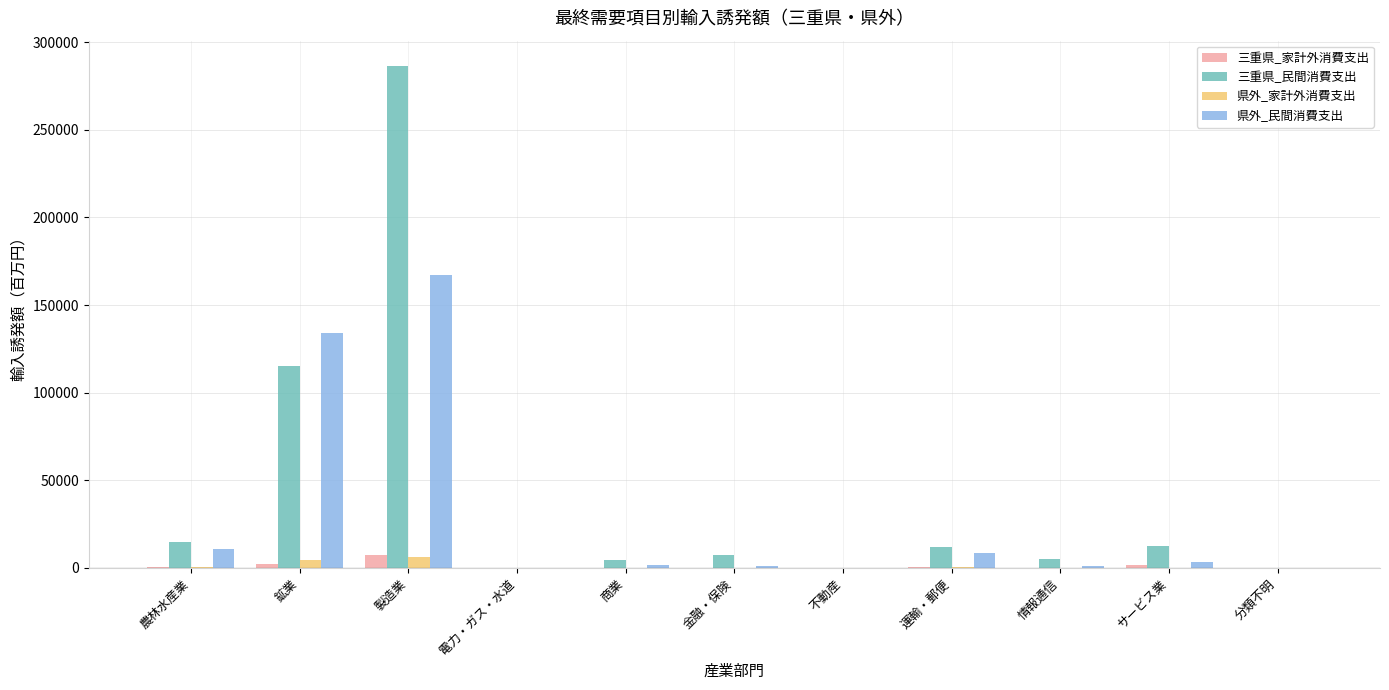

Which series has the largest range (max minus min)?

三重県_民間消費支出